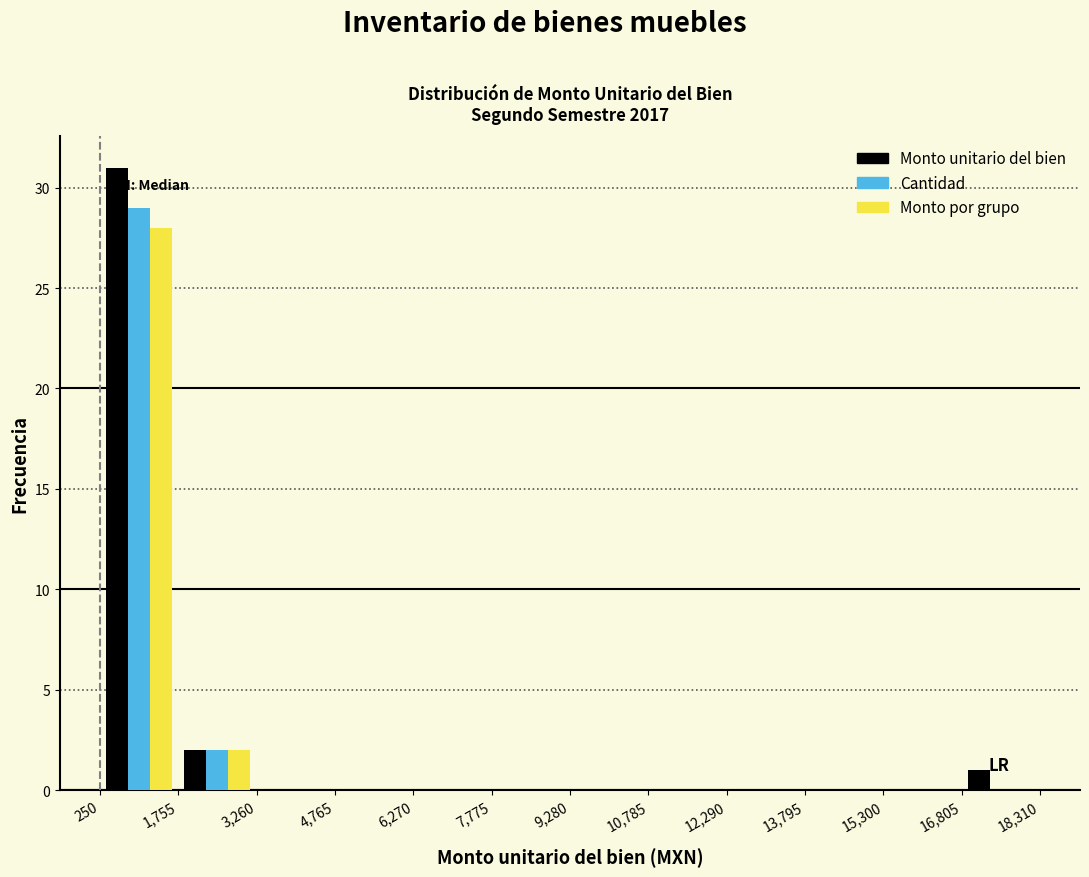

Reading left to right, list every range on the x-axis with the height of the bar of each series over it. The values are not printed on the chart, so give them approximately, as read against the axis.

250 to 1,755: Monto unitario del bien=31	Cantidad=29	Monto por grupo=28
1,755 to 3,260: Monto unitario del bien=2	Cantidad=2	Monto por grupo=2
3,260 to 4,765: Monto unitario del bien=0	Cantidad=0	Monto por grupo=0
4,765 to 6,270: Monto unitario del bien=0	Cantidad=0	Monto por grupo=0
6,270 to 7,775: Monto unitario del bien=0	Cantidad=0	Monto por grupo=0
7,775 to 9,280: Monto unitario del bien=0	Cantidad=0	Monto por grupo=0
9,280 to 10,785: Monto unitario del bien=0	Cantidad=0	Monto por grupo=0
10,785 to 12,290: Monto unitario del bien=0	Cantidad=0	Monto por grupo=0
12,290 to 13,795: Monto unitario del bien=0	Cantidad=0	Monto por grupo=0
13,795 to 15,300: Monto unitario del bien=0	Cantidad=0	Monto por grupo=0
15,300 to 16,805: Monto unitario del bien=0	Cantidad=0	Monto por grupo=0
16,805 to 18,310: Monto unitario del bien=1	Cantidad=0	Monto por grupo=0